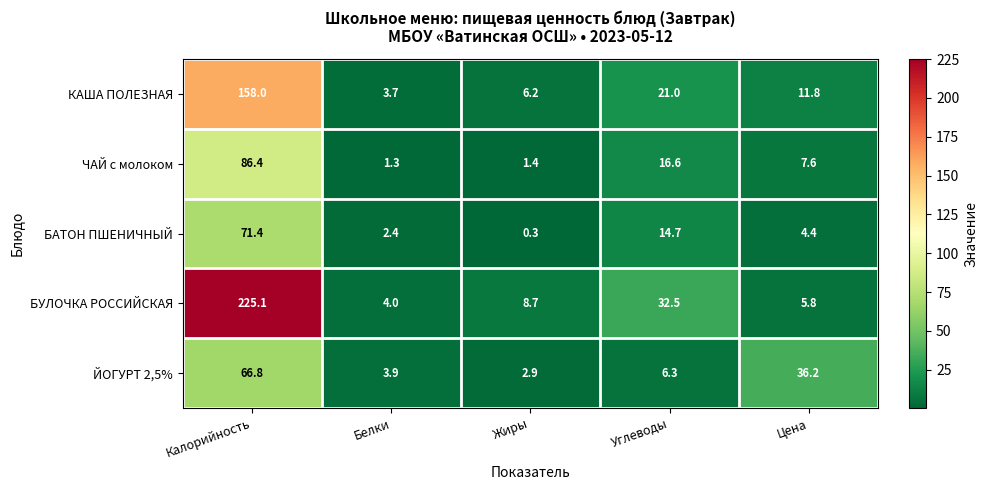

How many series are shown in this chart?

5